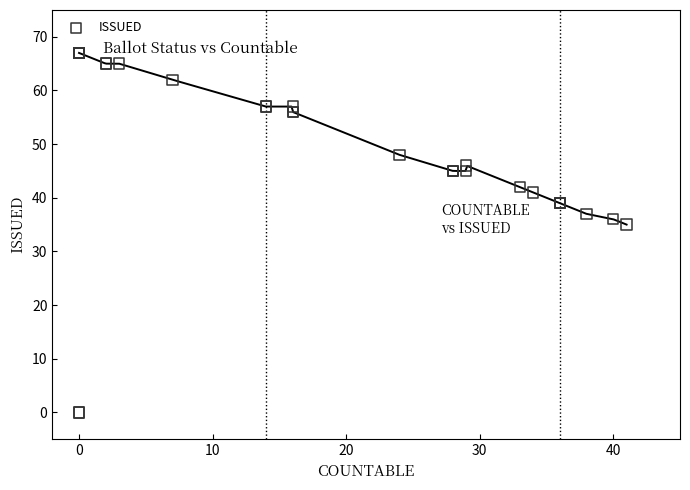

What Y value in the scatter plot is closest to 33?

35